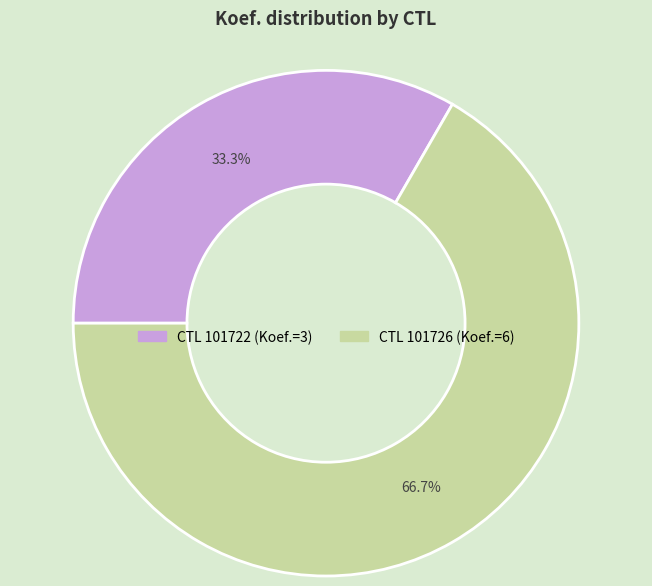

Is there a majority slice in this chart?

Yes